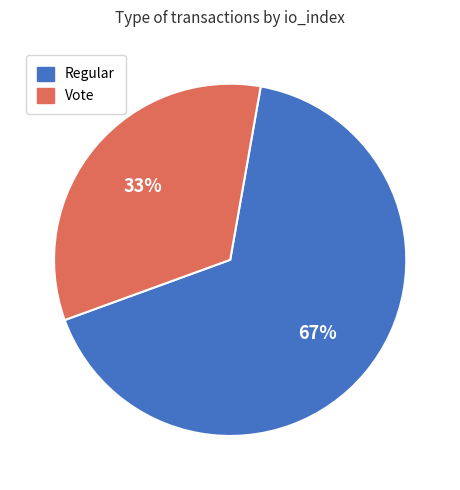

How many slices are in this pie chart?

2